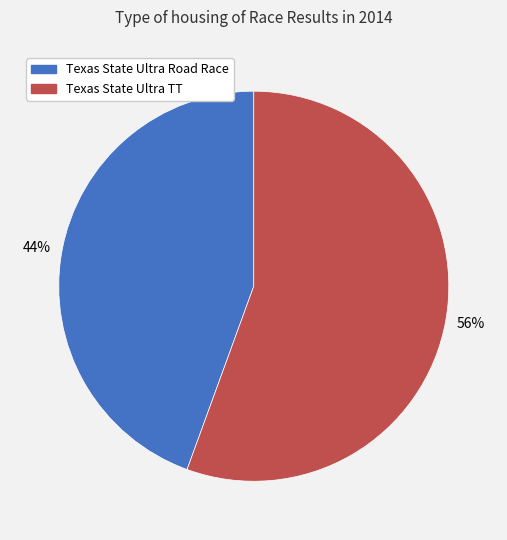

Which category has the smallest portion of the pie?

Texas State Ultra Road Race